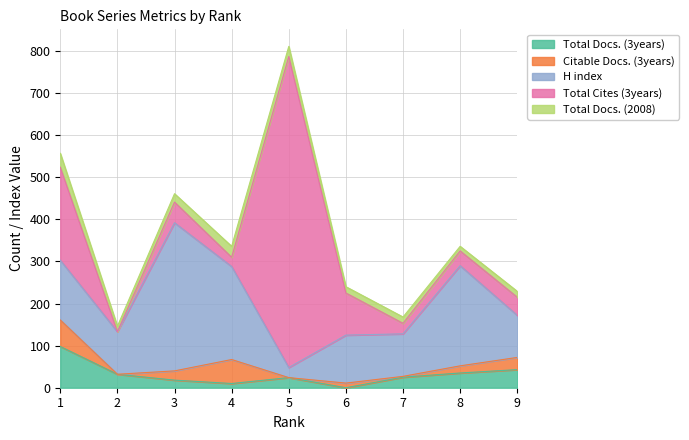

Does the chart have visible grid lines?

Yes